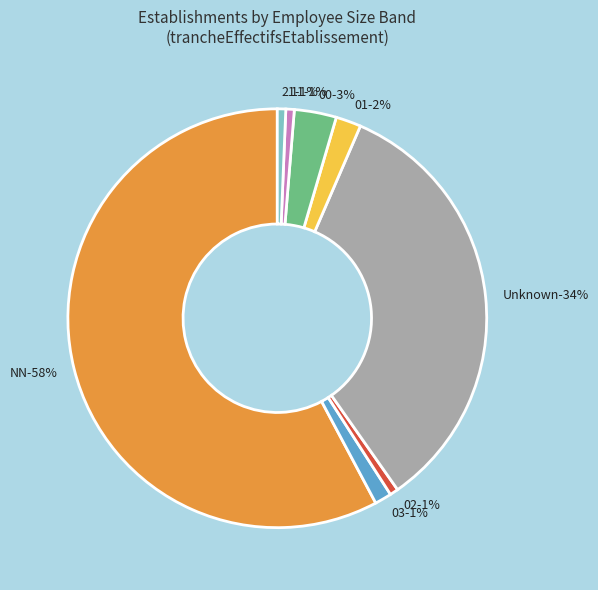

What percentage is NOT represented by 02?

99.4%